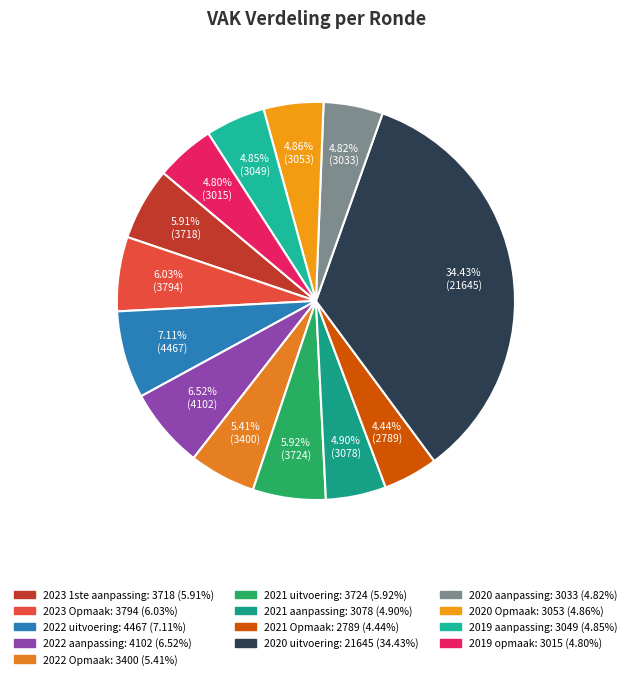

What is the smallest slice in the pie chart?

2021 Opmaak